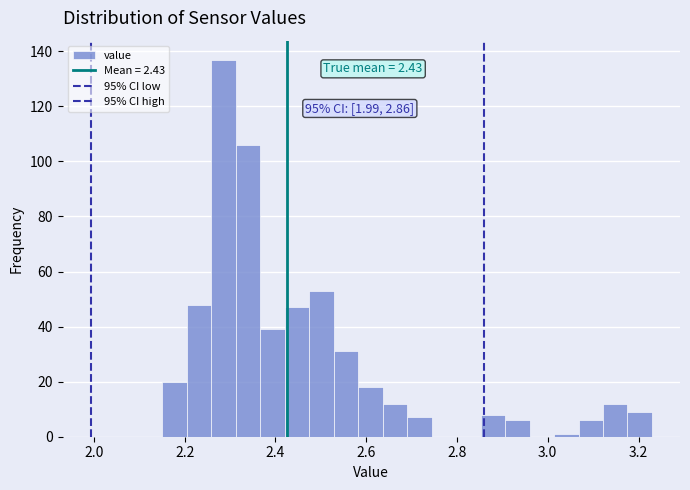

Read against the x-axis, roughly where is the centre of the tallest bar?

2.28